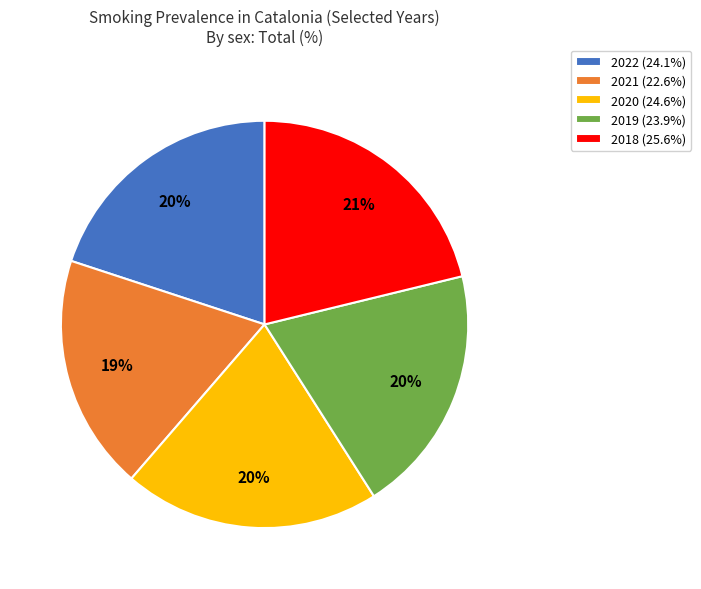

To the nearest percent, what percentage of the pie is 2019?

20%